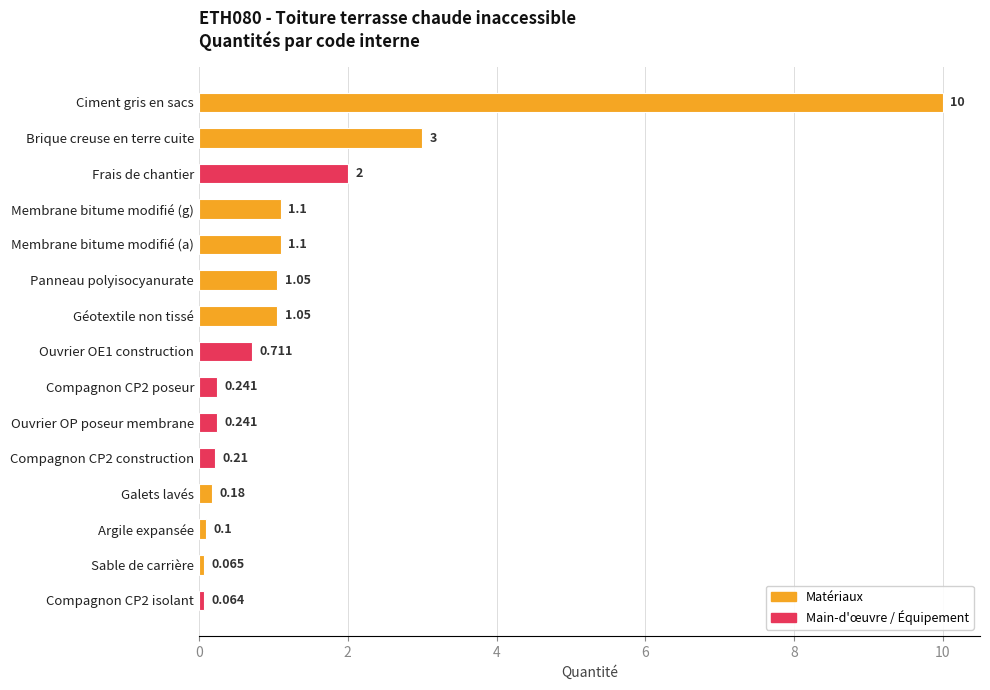

What is the label of the 10th bar from the bottom?

Panneau polyisocyanurate